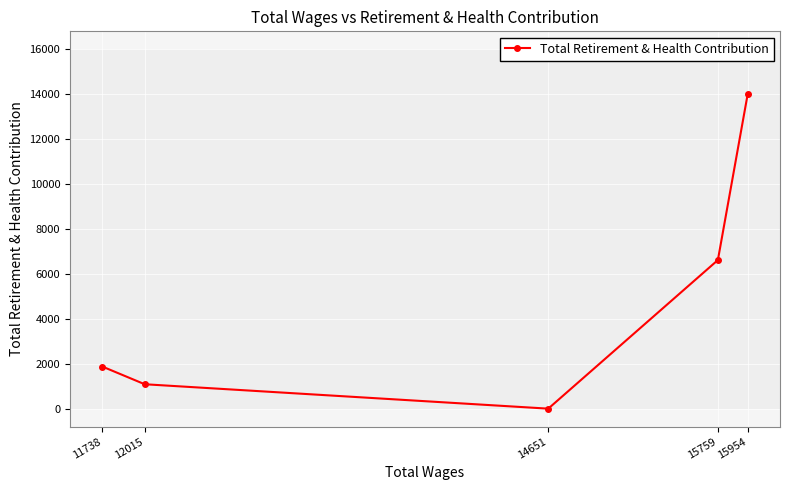

How many data points are less than 1875?

2